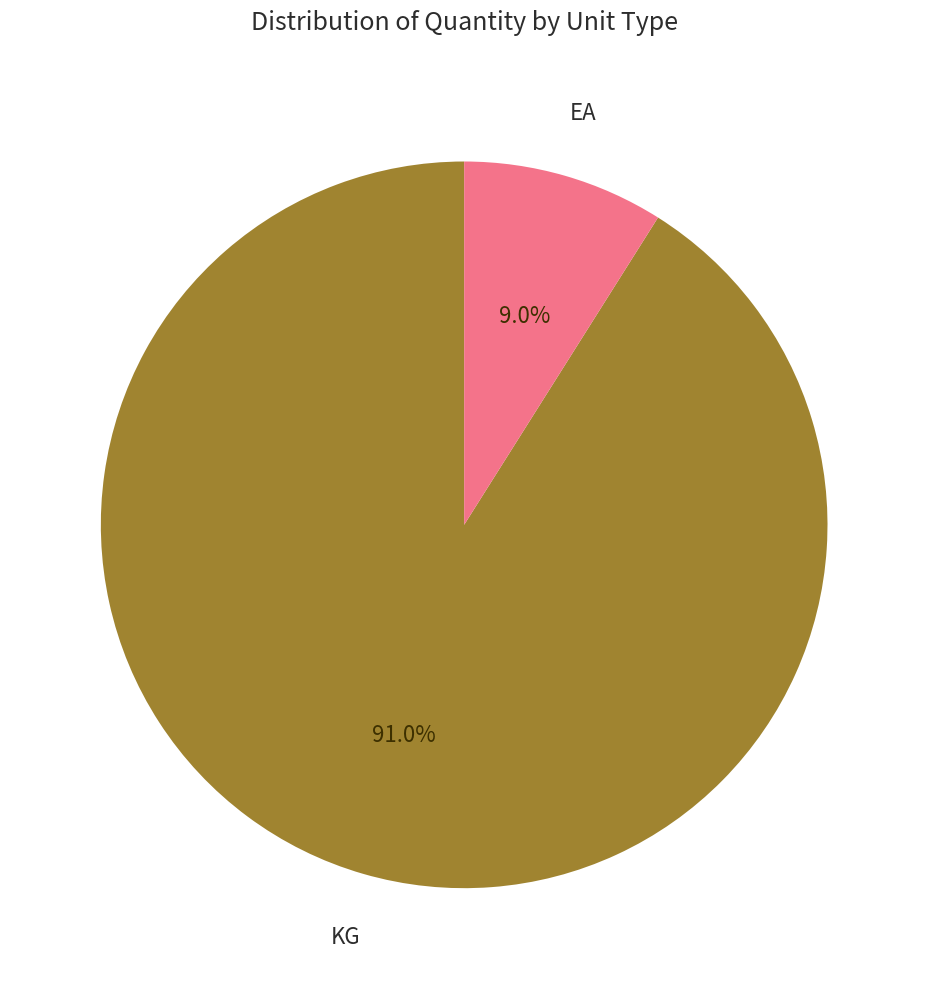

Is there any slice that represents more than half of the pie?

Yes